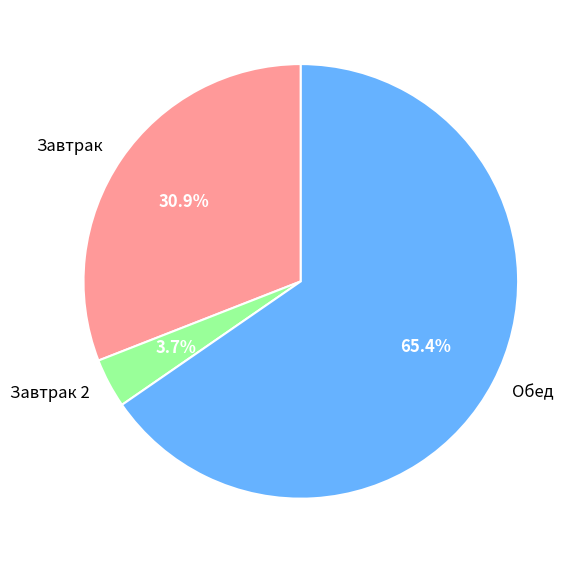

Rank the categories by value from lowest to highest.

Завтрак 2, Завтрак, Обед